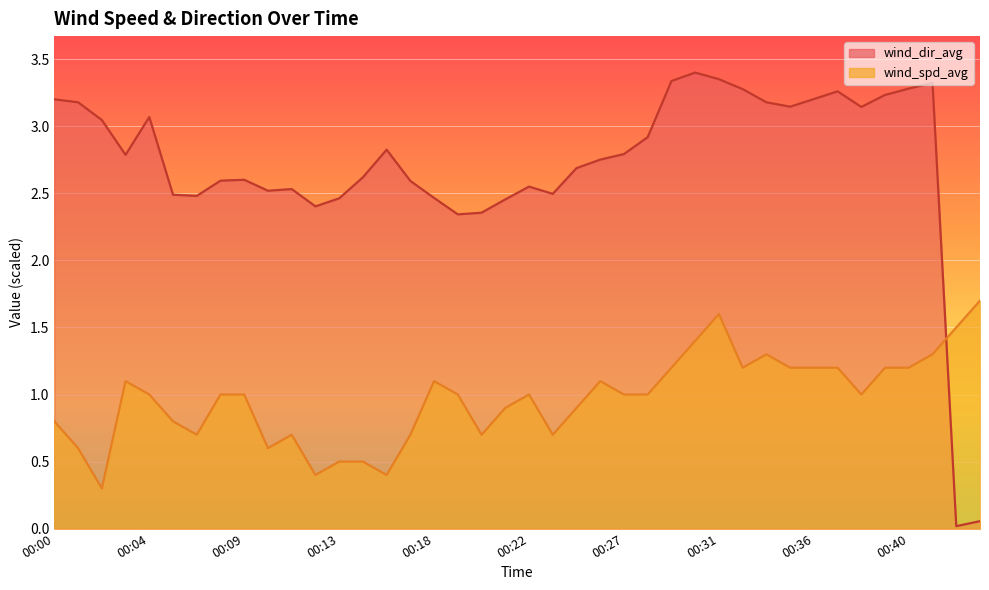

What is the maximum value shown in the chart?

3.4